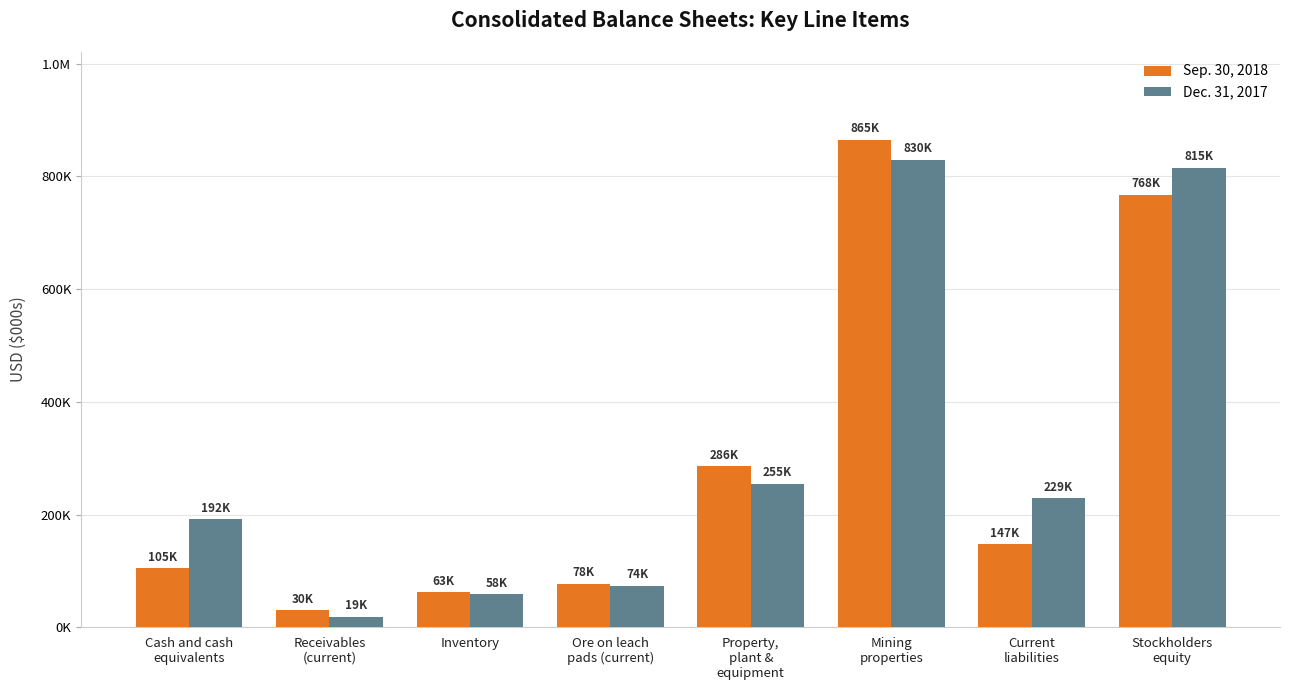

What is the approximate value of Dec. 31, 2017 at Property,
plant &
equipment, to the nearest 100?

254700